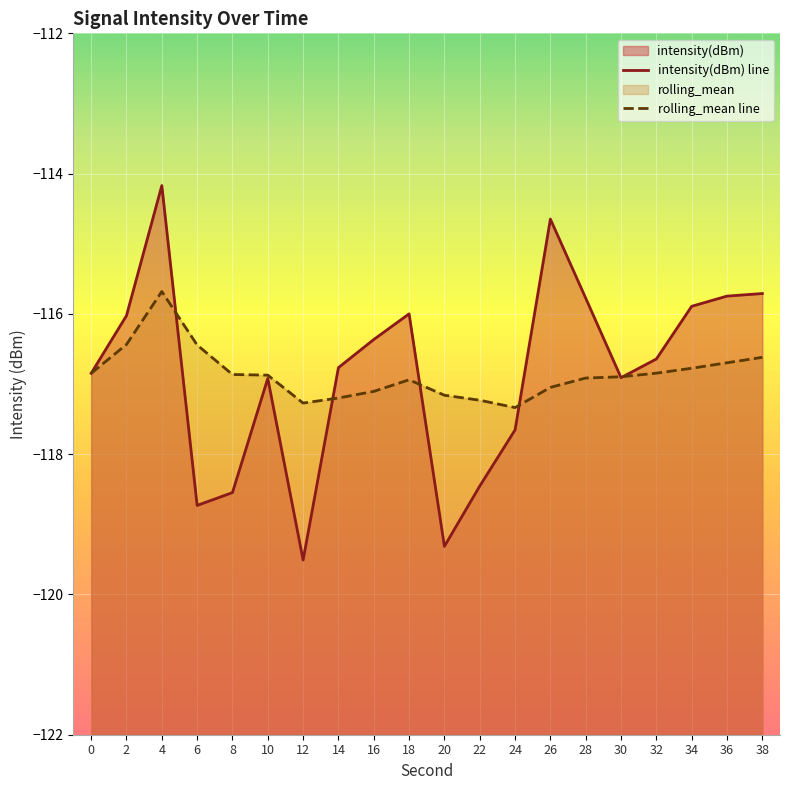

Between which two adjacent categories do rolling_mean line and intensity(dBm) line first intersect?

4 and 6